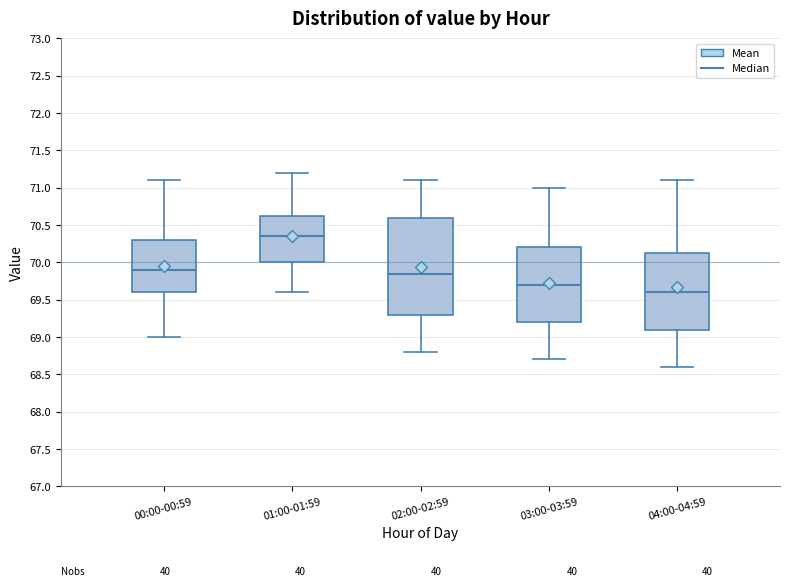

Reading left to right, read every box against the y-axis: the position of its median line, the range the box covers, and the ends of its whiskers. The values are not printed on the chart, so give them approximately, as read against the axis.

00:00-00:59: median 69.90, box 69.60 to 70.30, whiskers 69.00 to 71.10
01:00-01:59: median 70.35, box 70.00 to 70.65, whiskers 69.60 to 71.20
02:00-02:59: median 69.85, box 69.30 to 70.60, whiskers 68.80 to 71.10
03:00-03:59: median 69.70, box 69.20 to 70.20, whiskers 68.70 to 71.00
04:00-04:59: median 69.60, box 69.10 to 70.15, whiskers 68.60 to 71.10